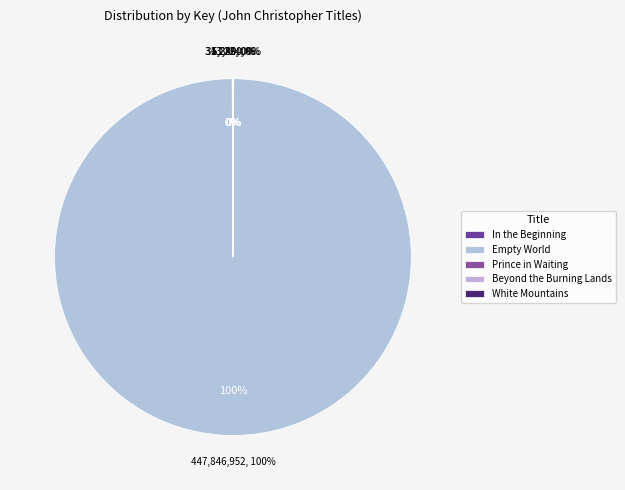

What is the largest slice in the pie chart?

Empty World